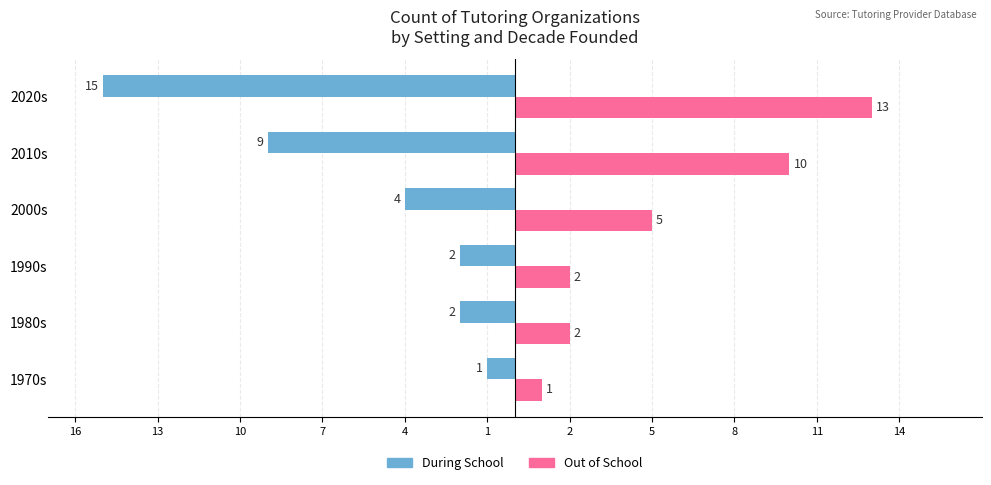

What are all the series names shown in the legend?

During School, Out of School